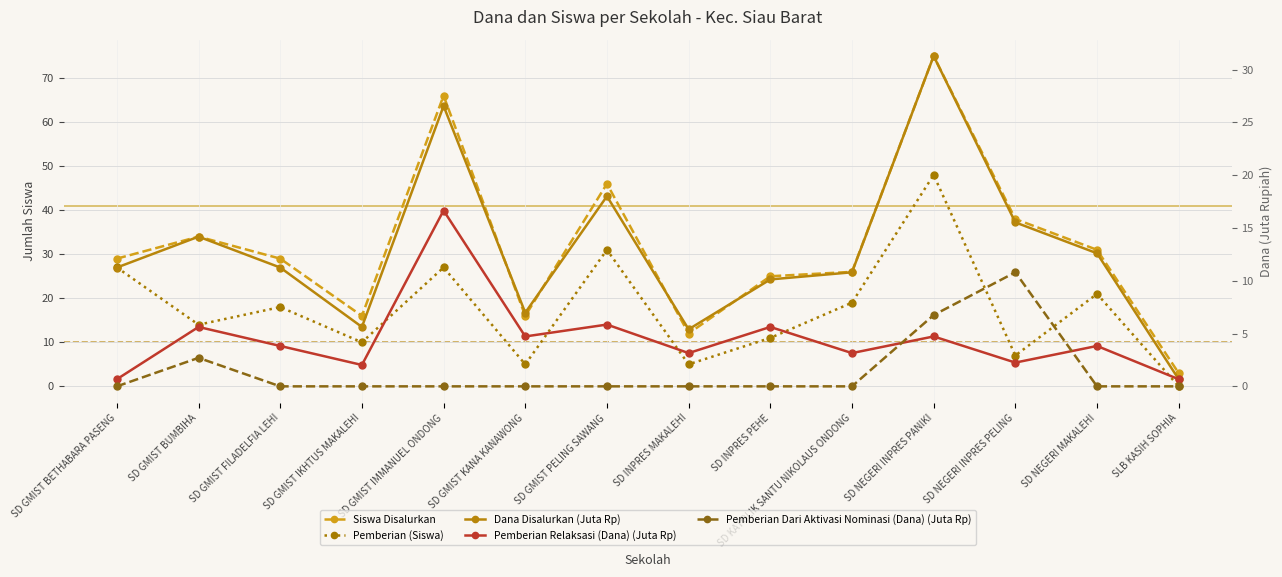

Reading right to left, extract all data points from this chart.

Siswa Disalurkan: 3.0	31.0	38.0	75.0	26.0	25.0	12.0	46.0	16.0	66.0	16.0	29.0	34.0	29.0
Pemberian (Siswa): 0.0	21.0	7.0	48.0	19.0	11.0	5.0	31.0	5.0	27.0	10.0	18.0	14.0	27.0
Dana Disalurkan (Juta Rp): 0.7	12.6	15.5	31.3	10.8	10.1	5.4	18.0	7.0	26.6	5.6	11.2	14.2	11.2
Pemberian Relaksasi (Dana) (Juta Rp): 0.7	3.8	2.2	4.7	3.1	5.6	3.1	5.8	4.7	16.6	2.0	3.8	5.6	0.7
Pemberian Dari Aktivasi Nominasi (Dana) (Juta Rp): 0.0	0.0	10.8	6.8	0.0	0.0	0.0	0.0	0.0	0.0	0.0	0.0	2.7	0.0